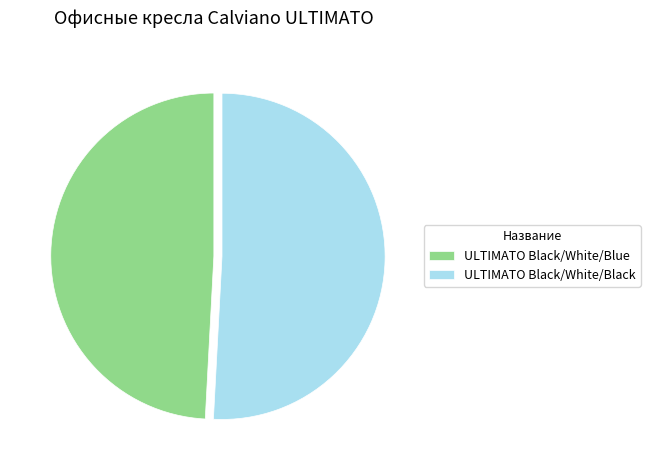

Count the number of slices in the pie.

2